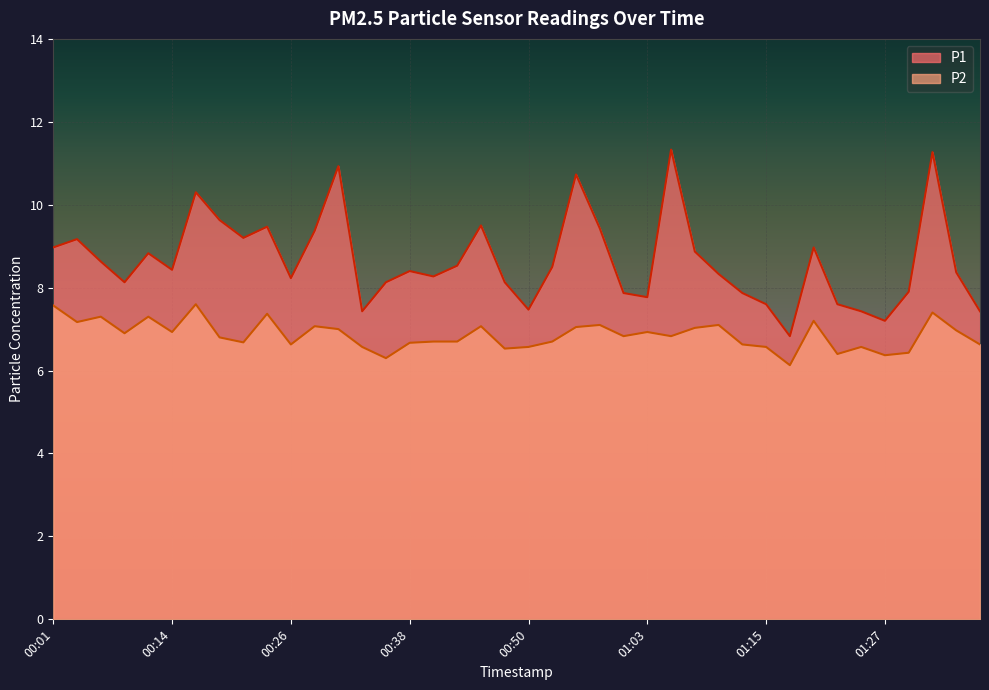

What is the difference between the P1 values at 01:29 and 00:55?

2.8